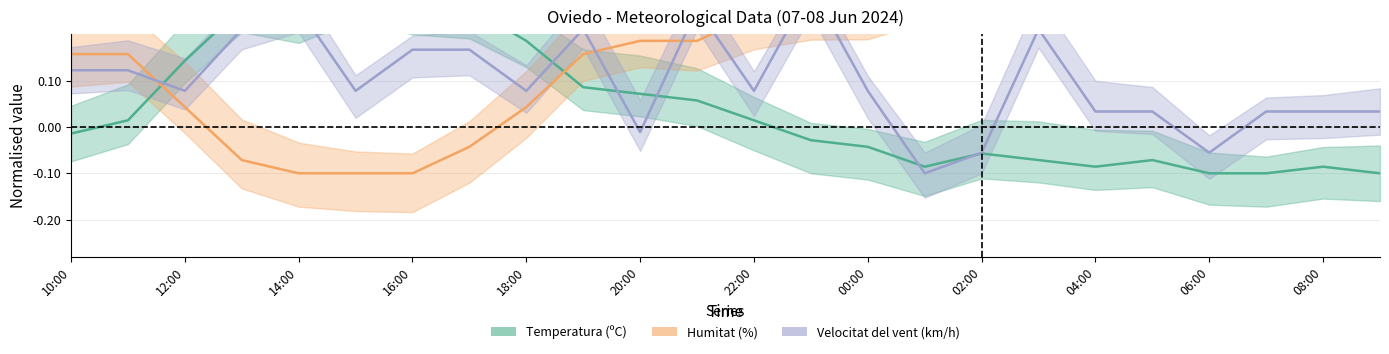

The Temperatura (ºC) series shows -0.1 at 02:00. True or false?

True